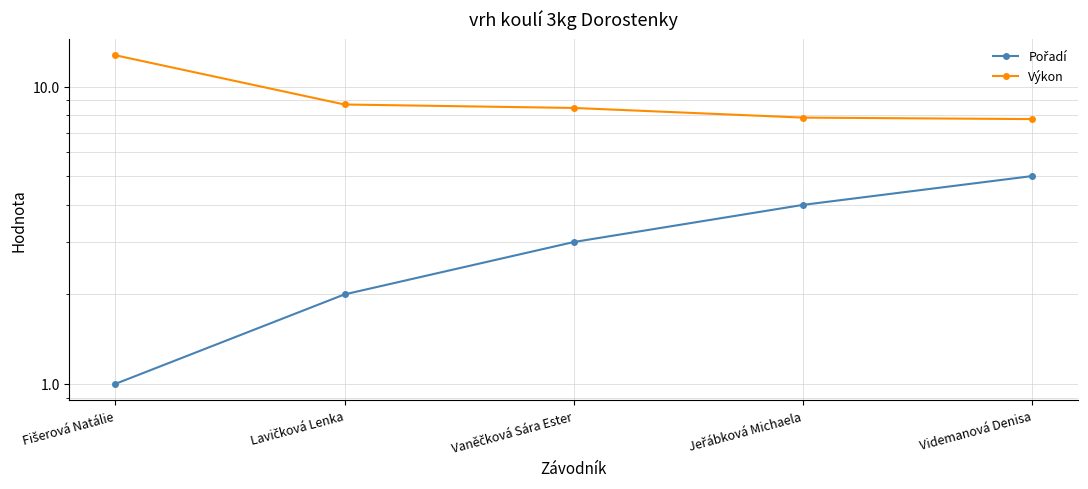

Which has a higher value, Jeřábková Michaela or Videmanová Denisa?

Videmanová Denisa